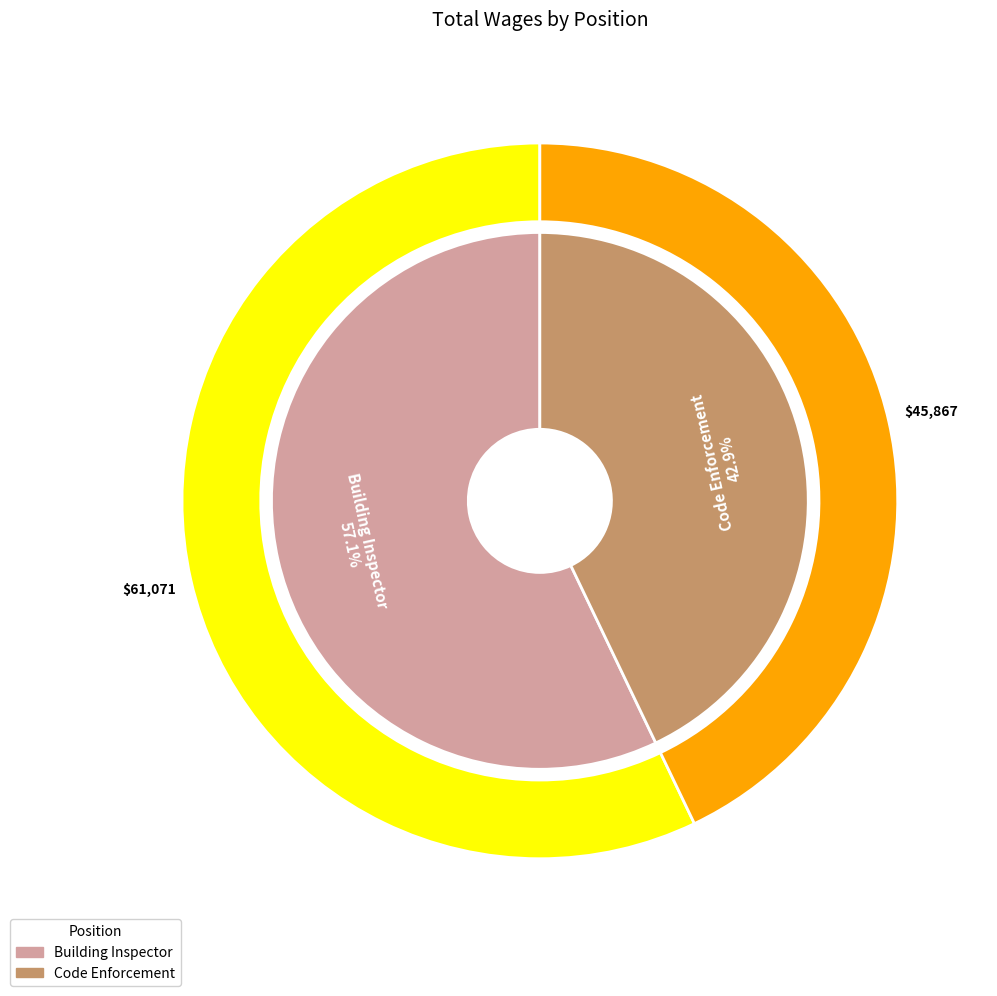

To the nearest percent, what portion does Code Enforcement represent?

43%